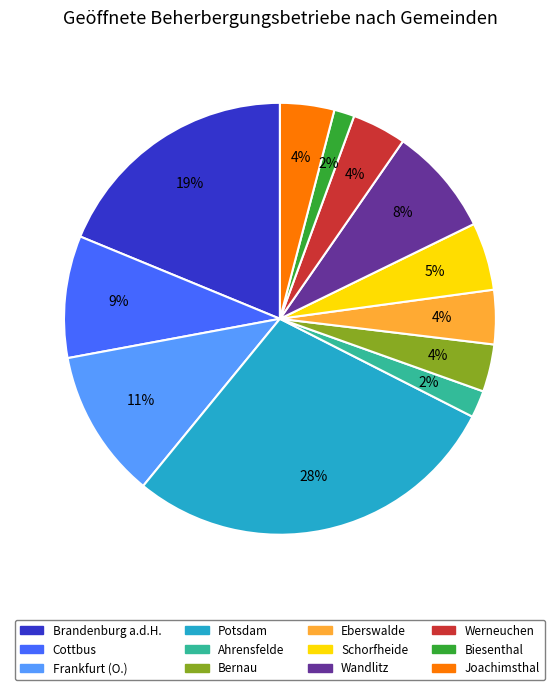

Count the number of slices in the pie.

12